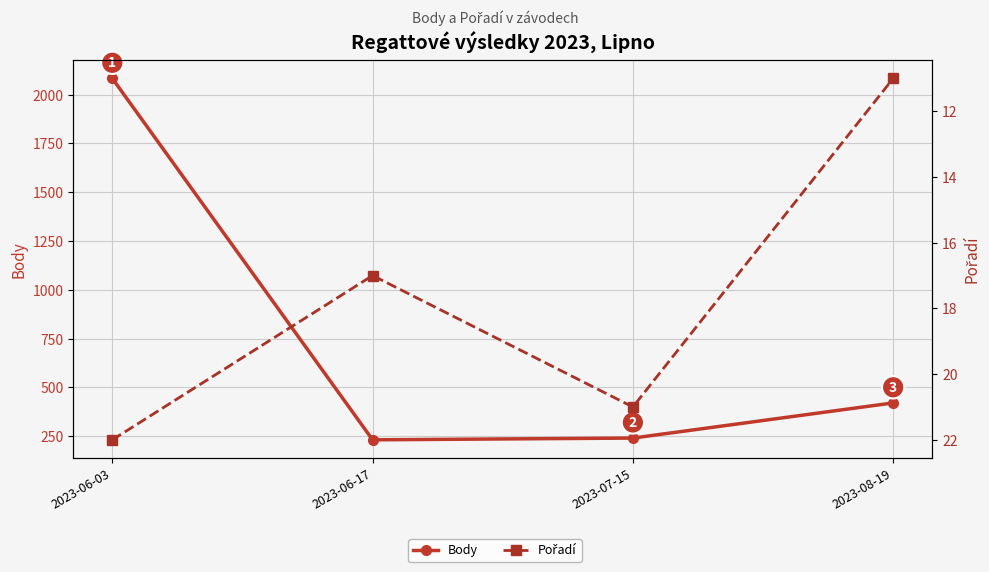

At which category is the sum across all series the highest?

2023-06-03